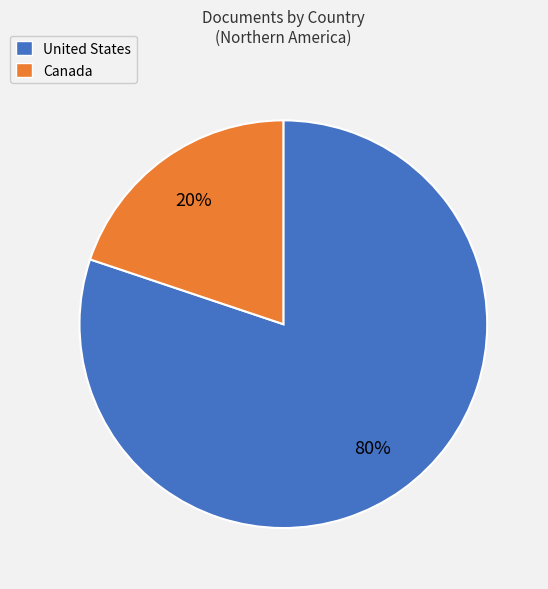

The United States slice represents 91% of the pie. True or false?

False